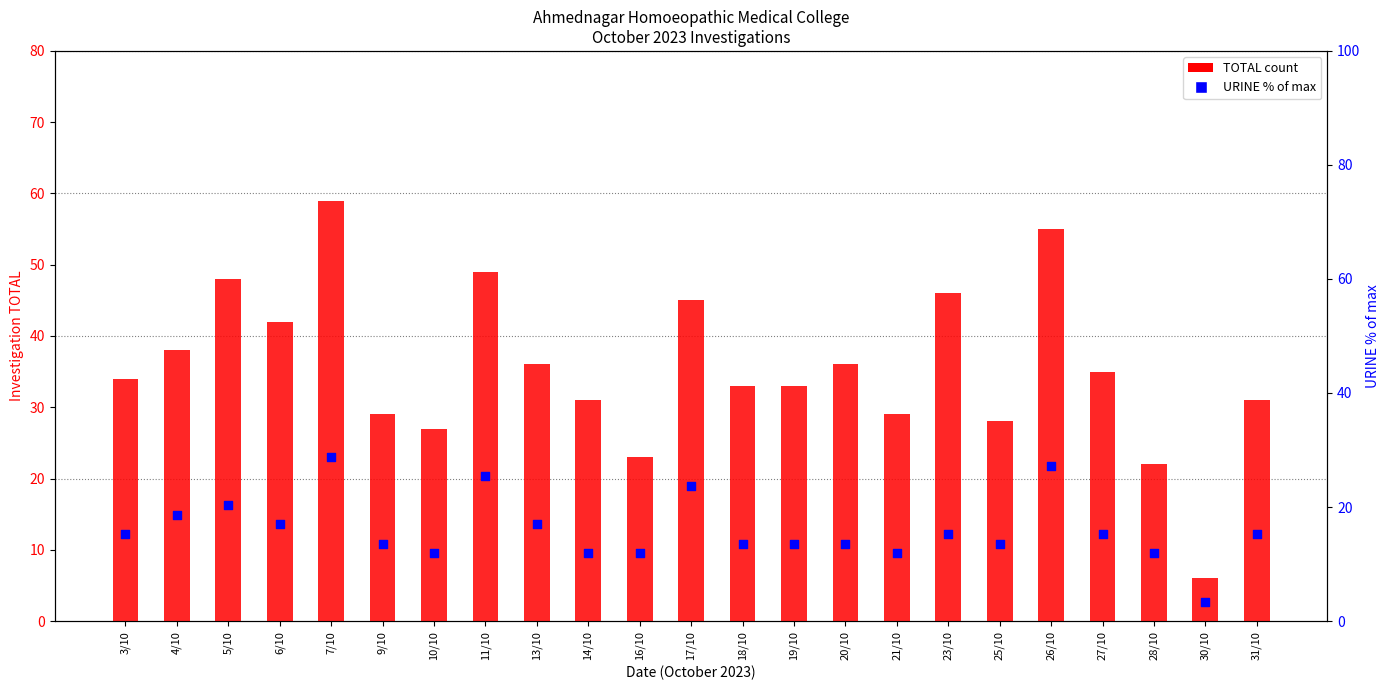

Which series has the widest spread of Y values?

TOTAL